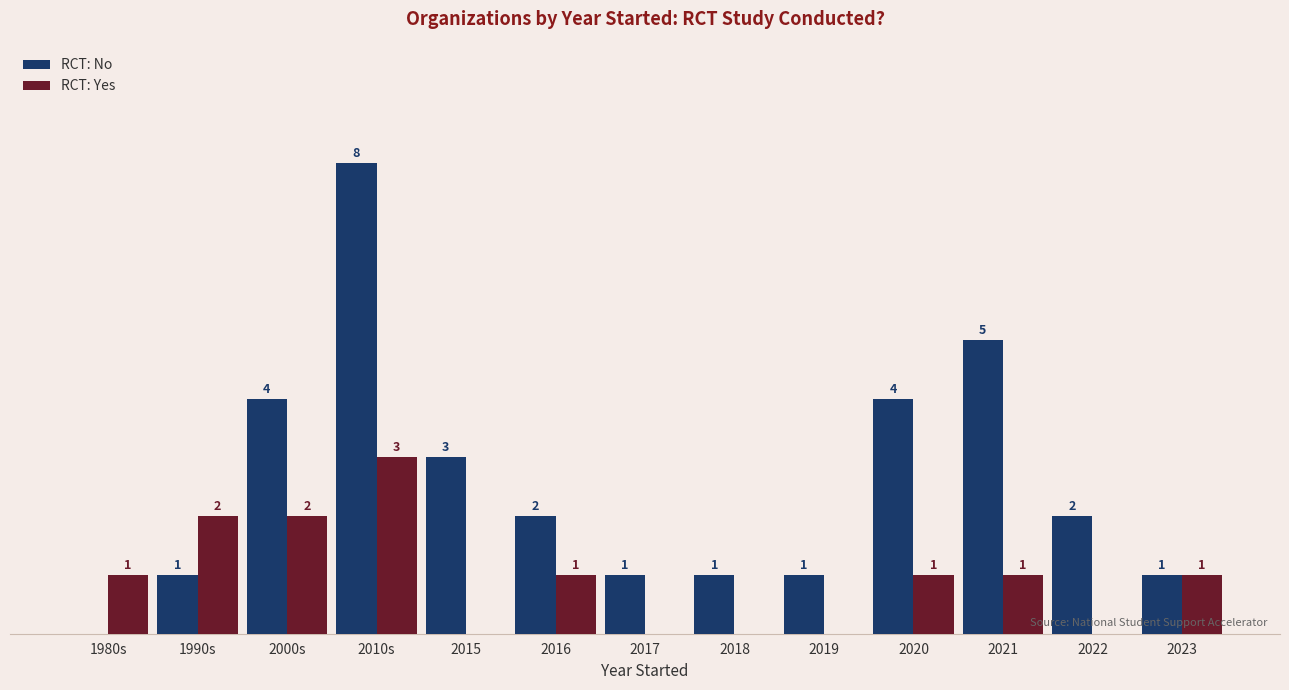

Which label corresponds to the largest value in the chart?

2010s